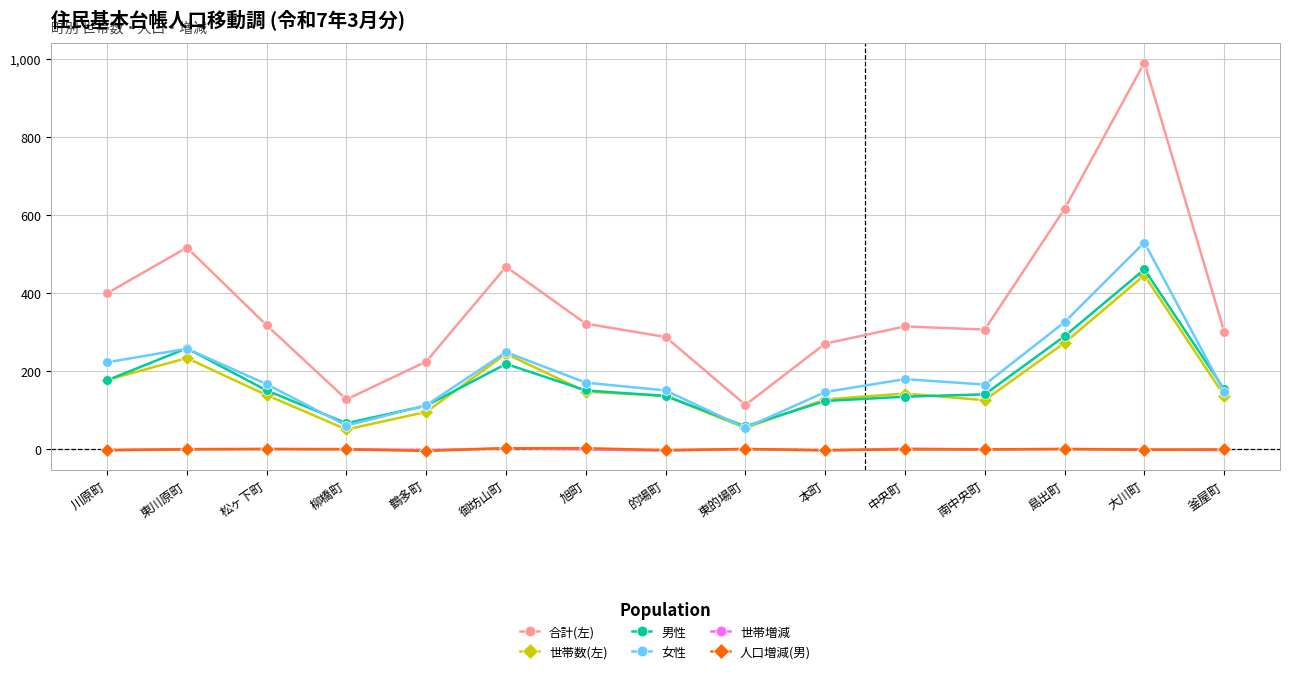

Between 南中央町 and 島出町, which series saw the biggest shift?

合計(左)